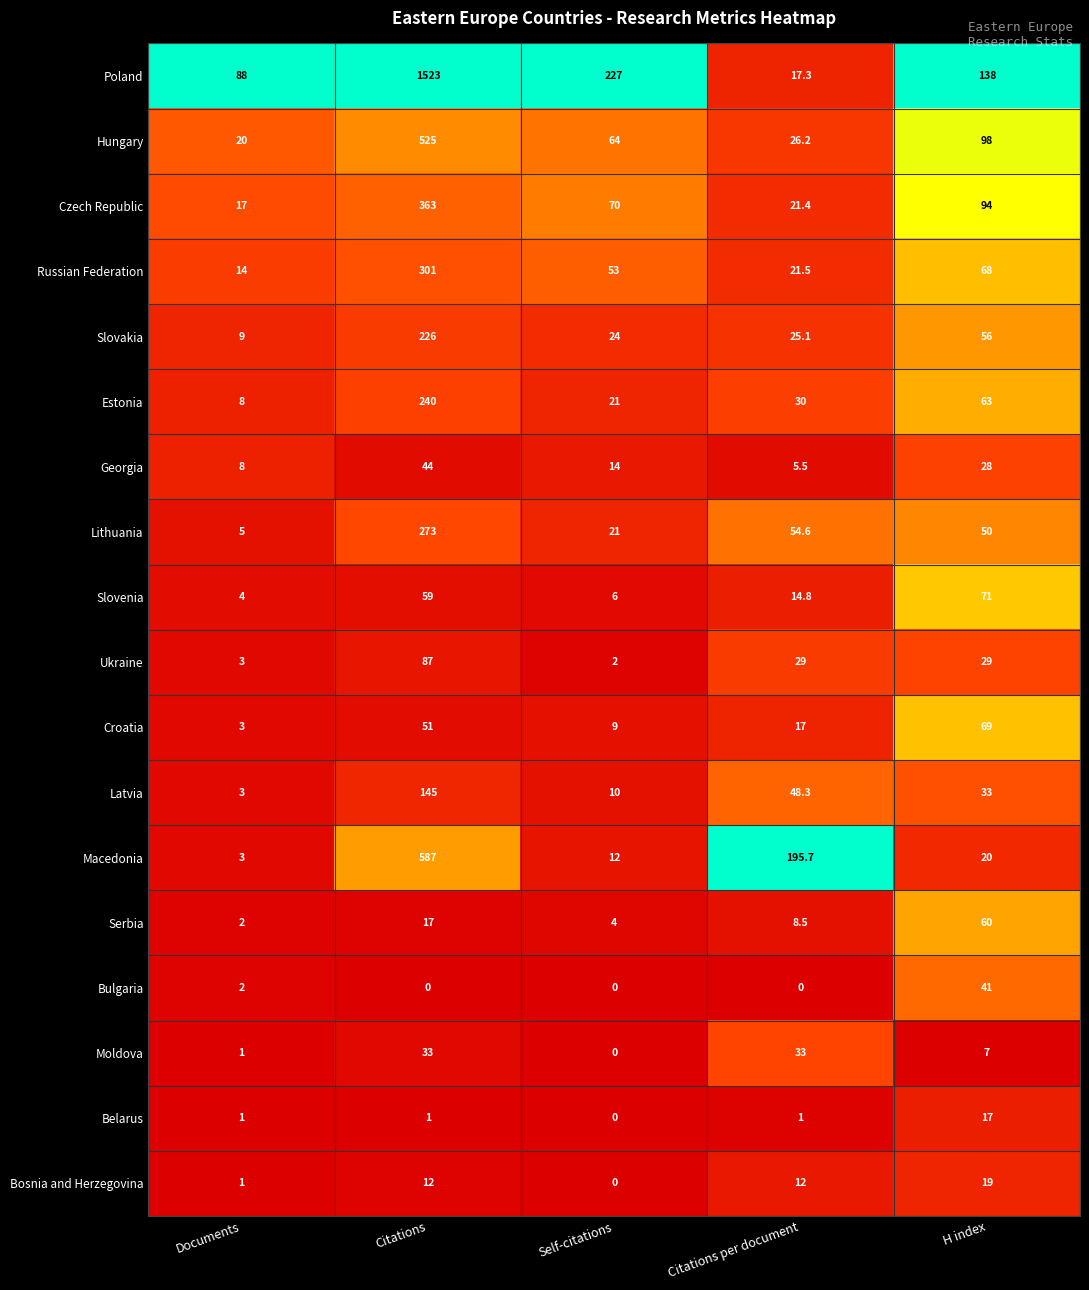

Where does the Moldova series first go above 7?

Citations